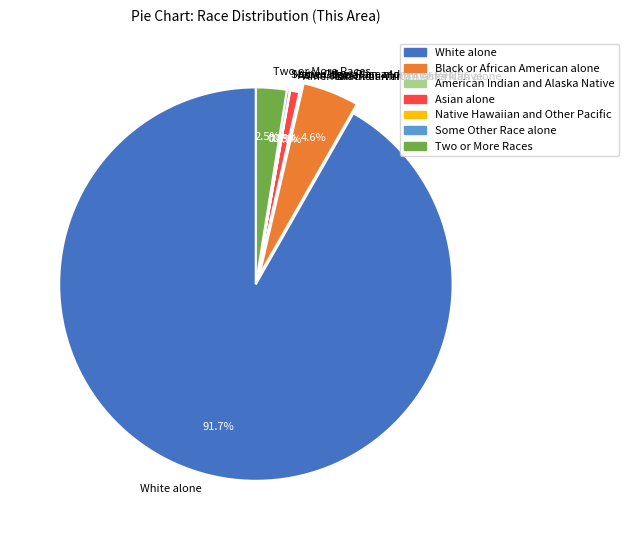

What percentage is NOT represented by Two or More Races?

97.5%